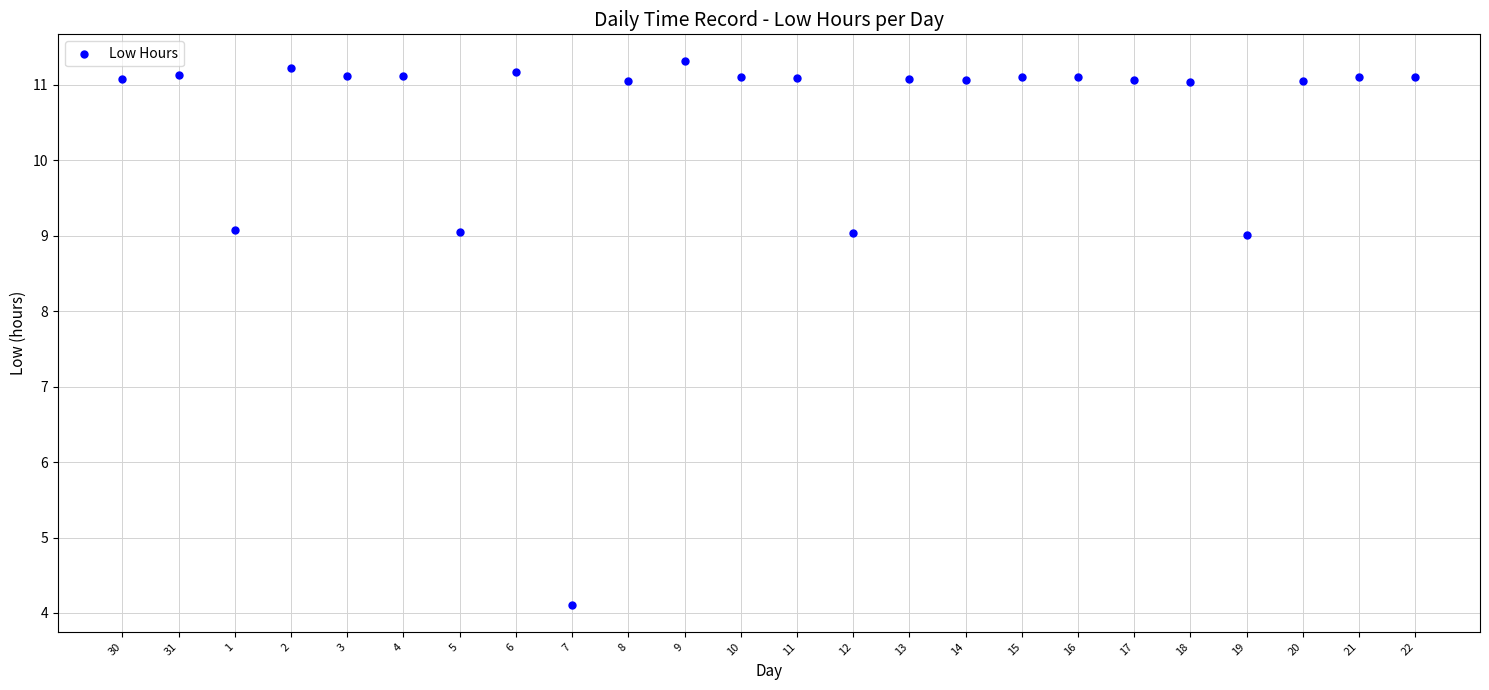

What is the range of Y values (max minus min)?

7.2